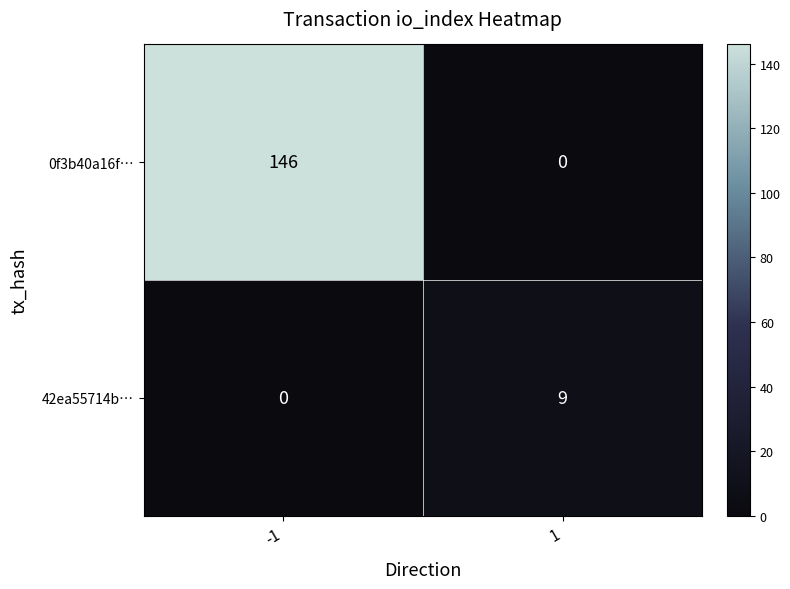

What is the difference between the 0f3b40a16f… values at -1 and 1?

146